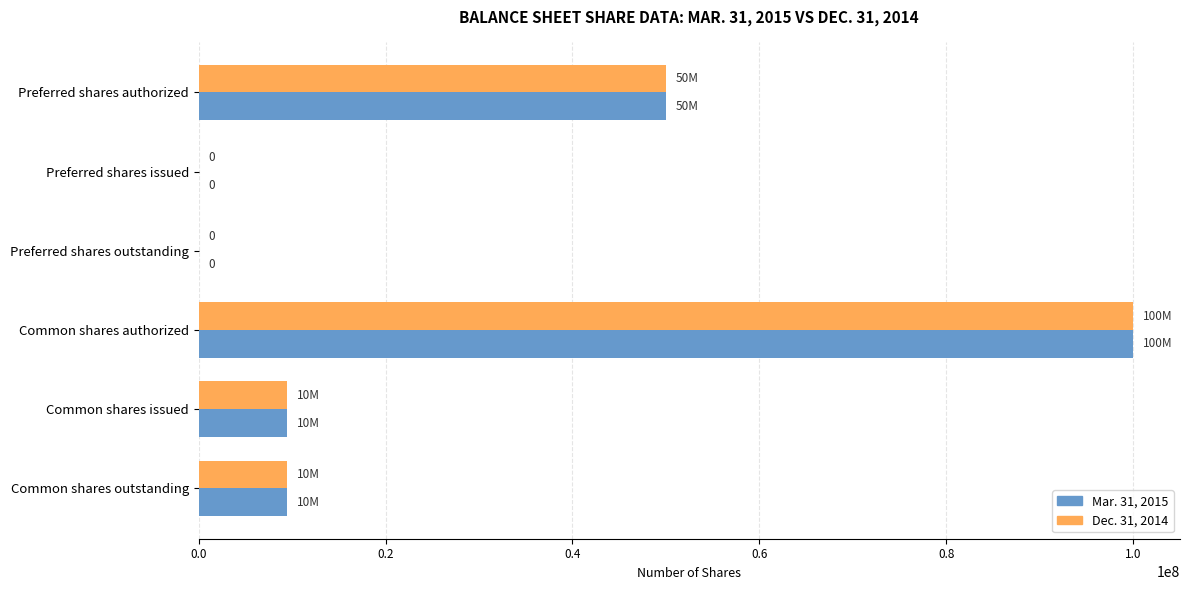

True or false: Dec. 31, 2014 has a value of 10118515 at Preferred shares authorized.

False